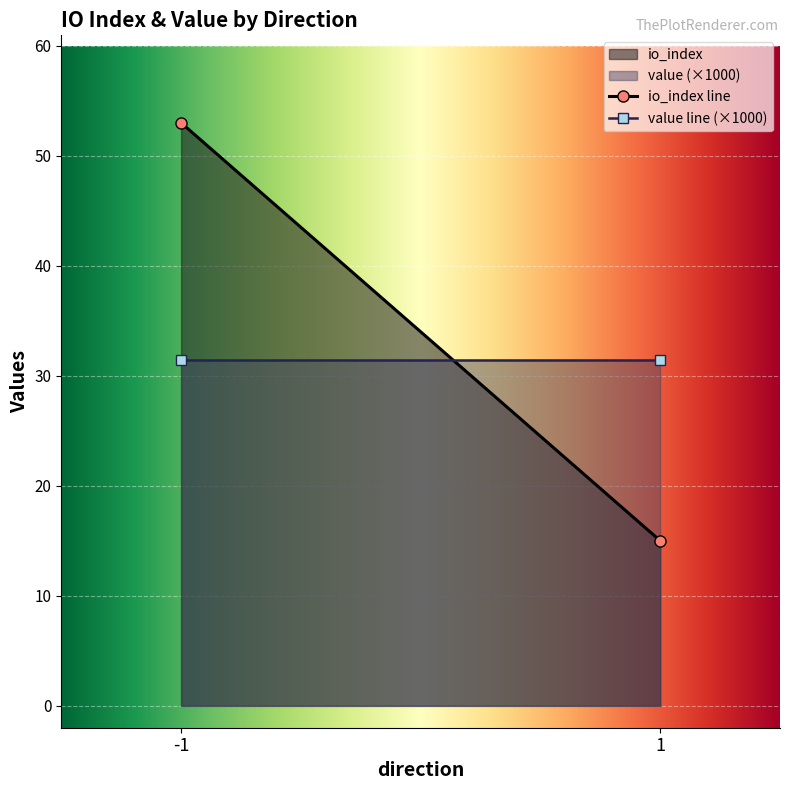

What is the greatest value displayed?

53.0